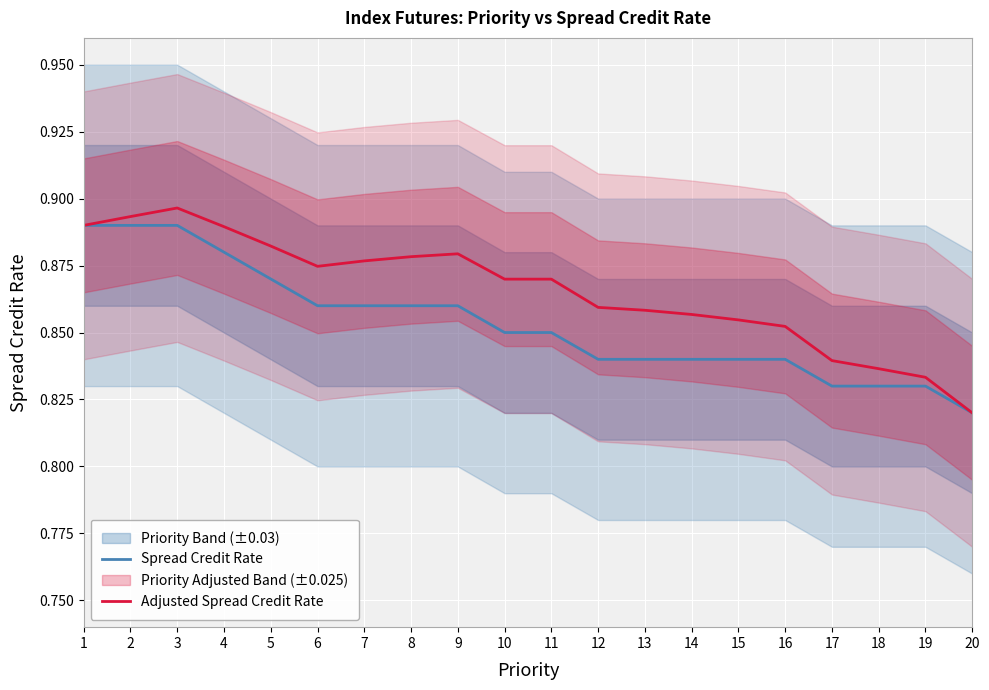

Does the chart display data point markers on the line(s)?

No